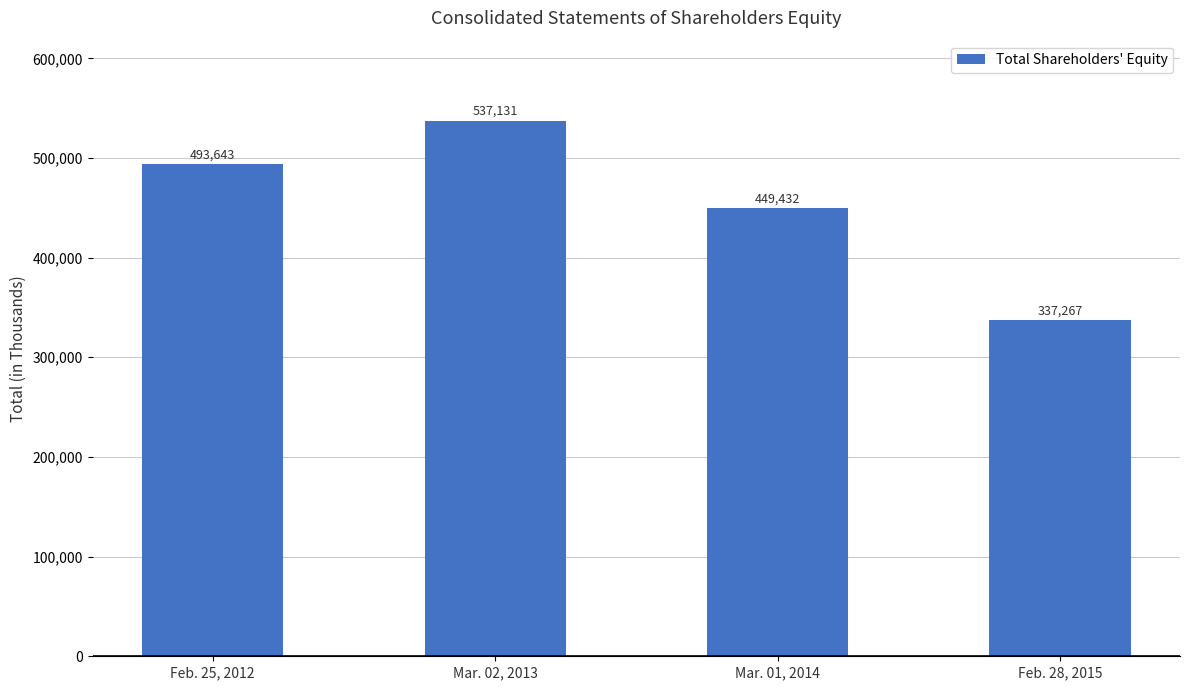

At which label is the value closest to 437199?

Mar. 01, 2014